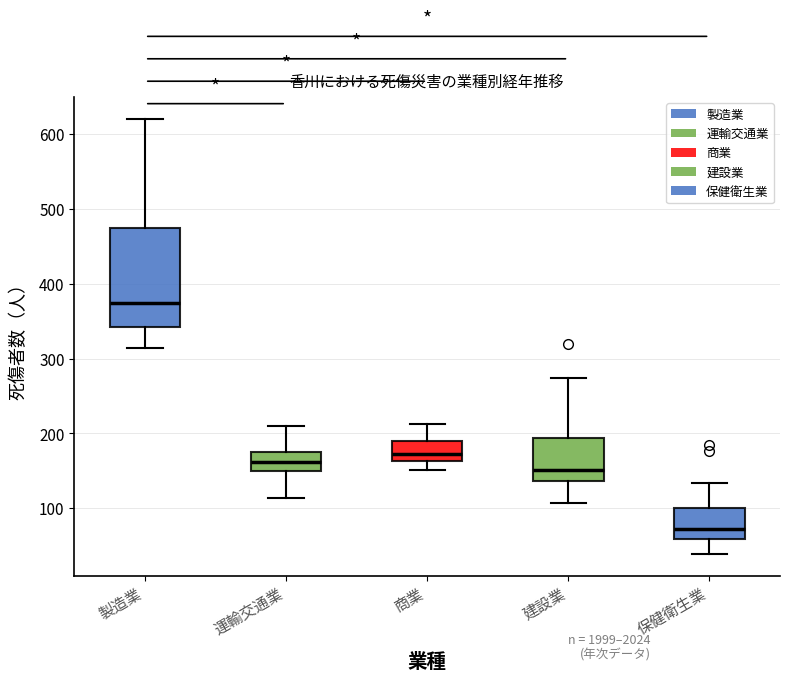

Where does the median line of the box for 運輸交通業 sit on the y-axis? The values are not printed on the chart, so give them approximately, as read against the axis.

160